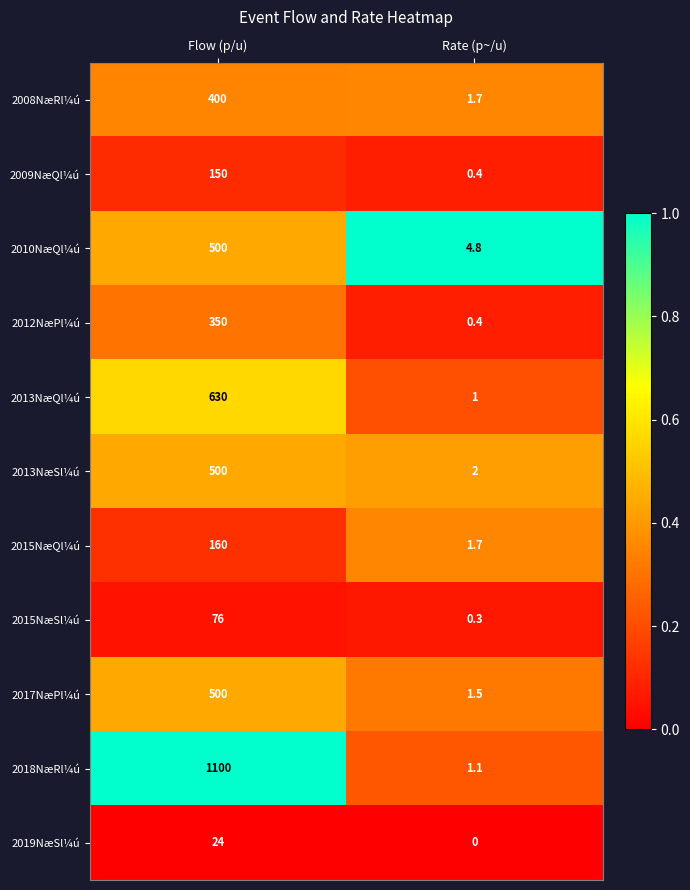

What is the difference between the highest and lowest values at Flow (p/u)?

1076.0